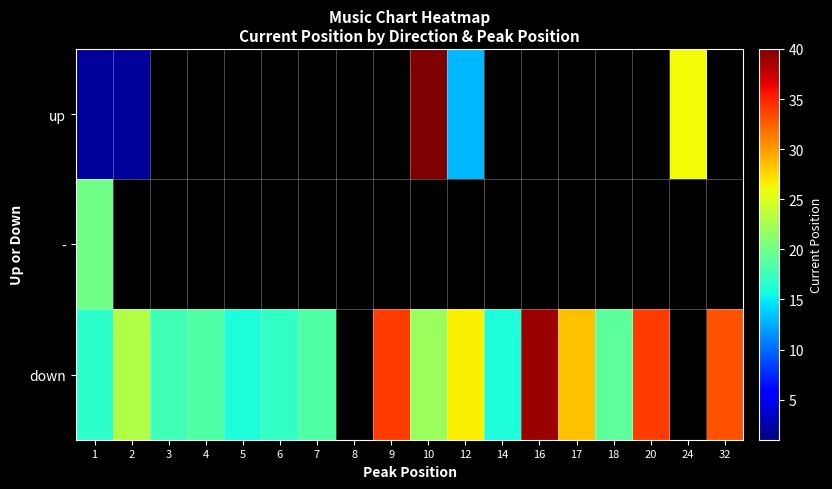

The value of down at 10 is 22.0. True or false?

True